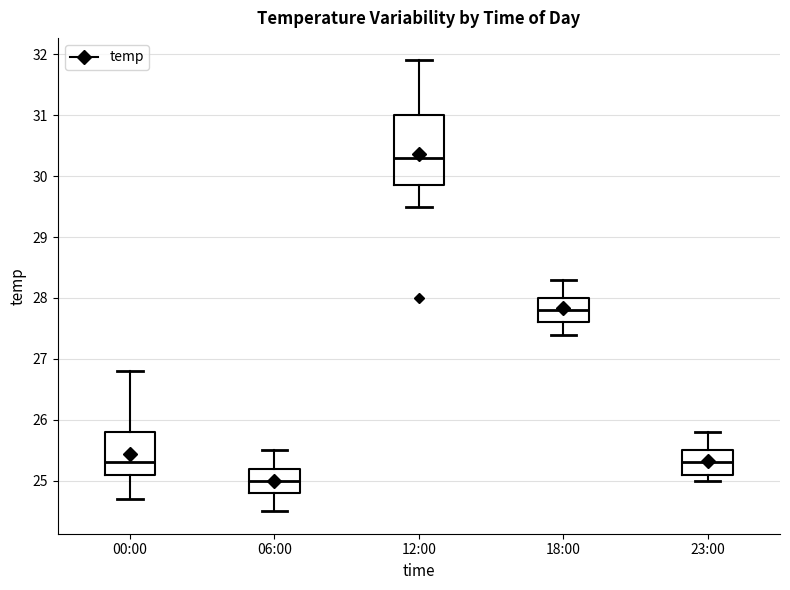

Reading left to right, transcribe this box plot: for each box, give where its median line is, the range the box spans, and where its two whiskers end, as read against the y-axis. The values are not printed on the chart, so give them approximately, as read against the axis.

00:00: median 25.3, box 25.1 to 25.8, whiskers 24.7 to 26.8
06:00: median 25.0, box 24.8 to 25.2, whiskers 24.5 to 25.5
12:00: median 30.3, box 29.9 to 31.0, whiskers 29.5 to 31.9
18:00: median 27.8, box 27.6 to 28.0, whiskers 27.4 to 28.3
23:00: median 25.3, box 25.1 to 25.5, whiskers 25.0 to 25.8